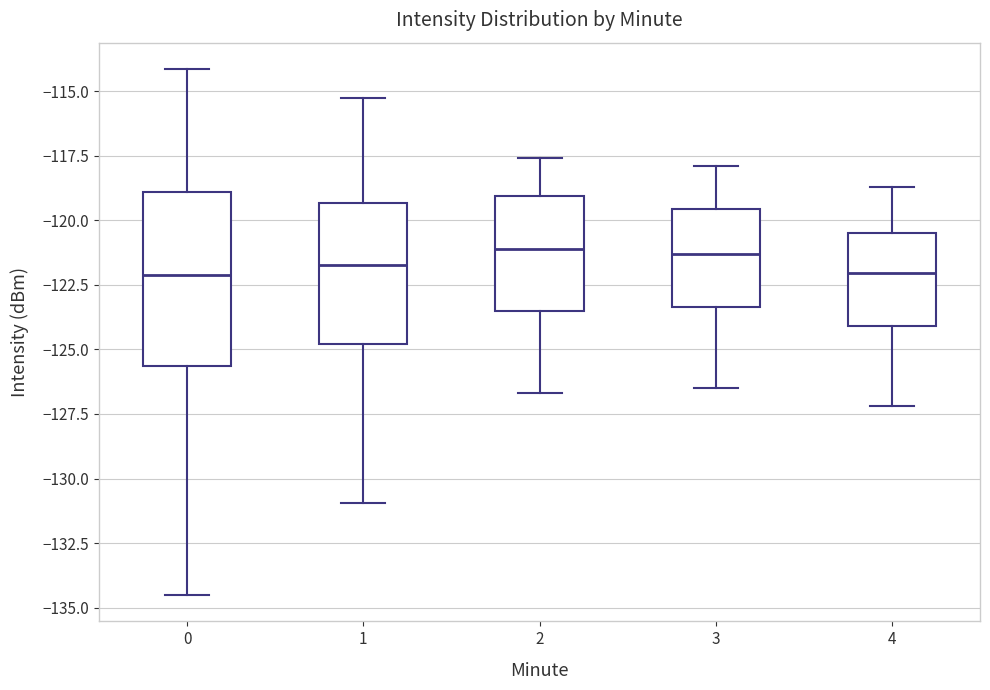

Comparing the boxes themselves (not the whiskers), which one is the tallest?

0